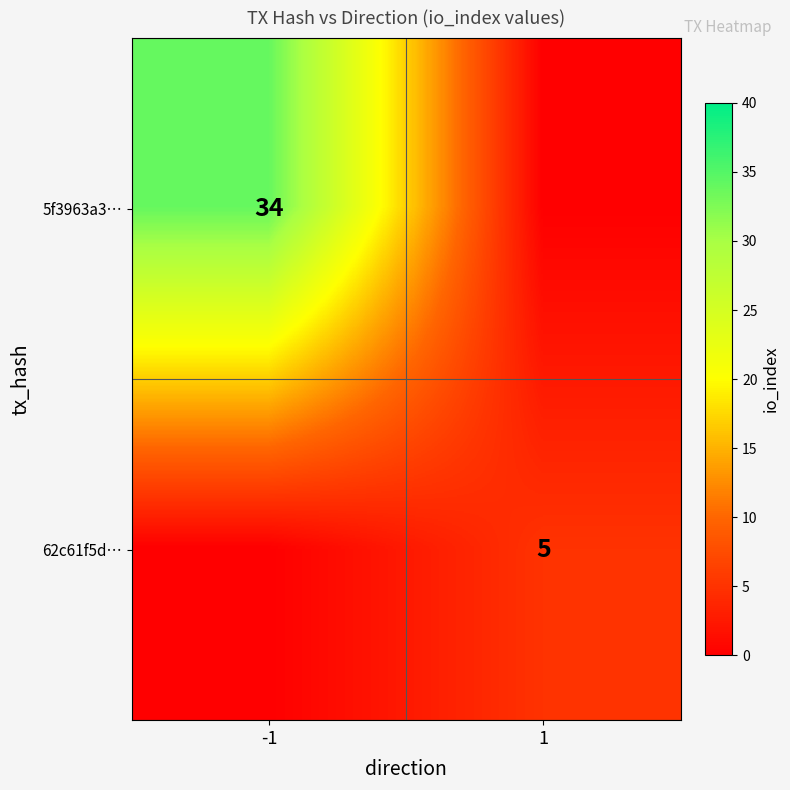

The 62c61f5d… series shows 5 at 1. True or false?

True